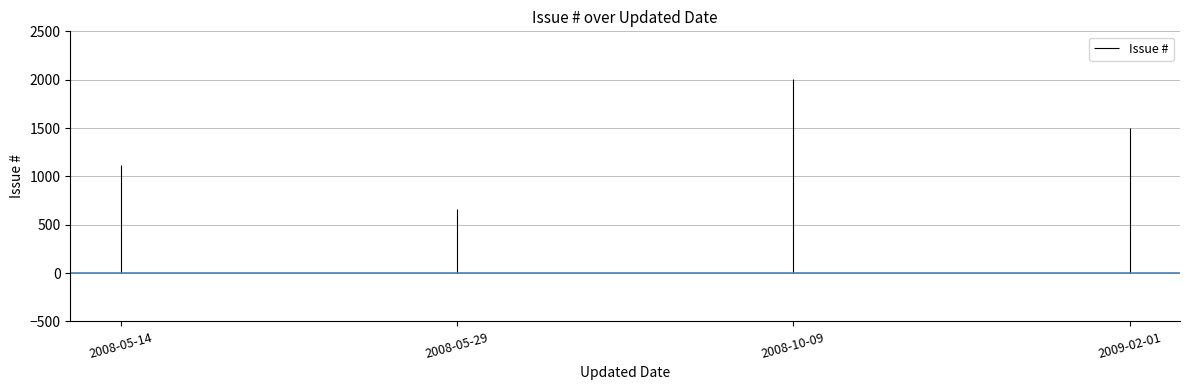

How many data points are above 1502?

1